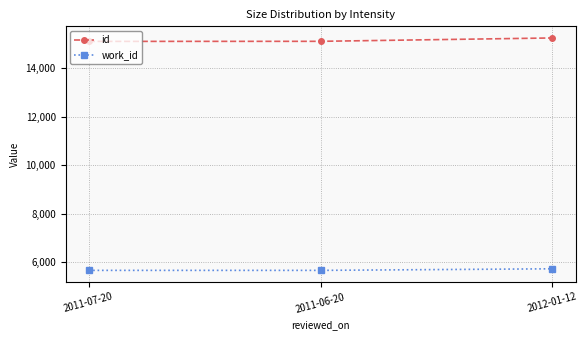

What position from the left is 2011-06-20?

2